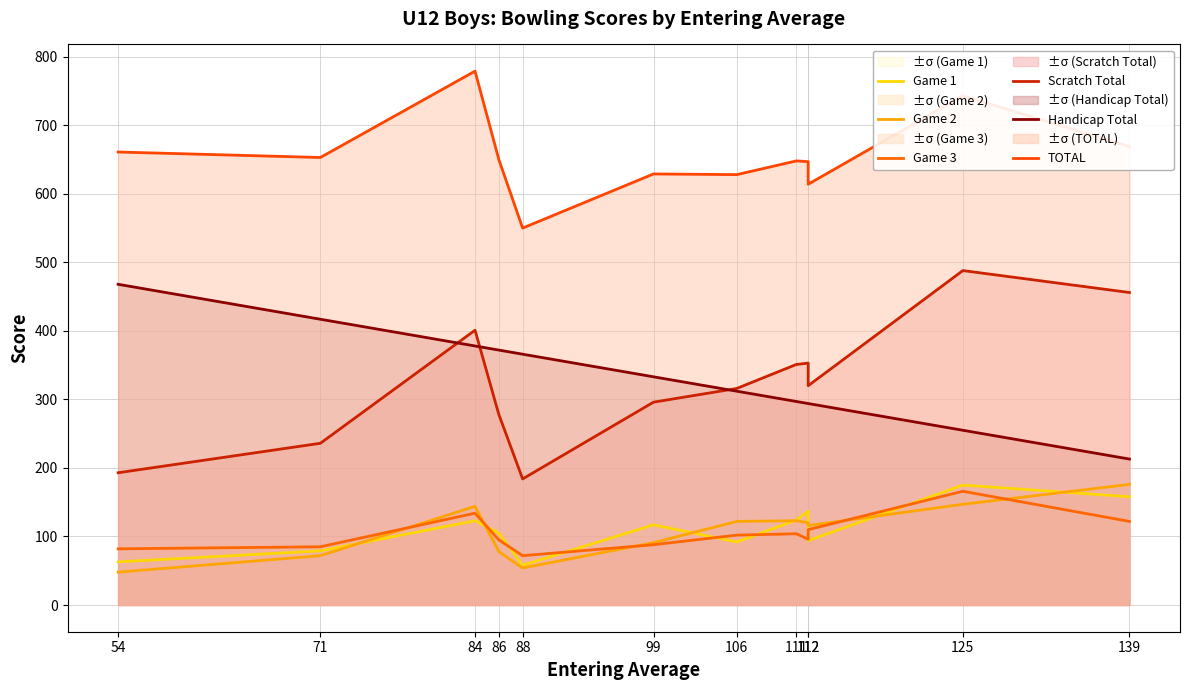

Rank the categories by Game 1 value from highest to lowest.

125, 139, 112, 111, 84, 99, 86, 112, 106, 71, 54, 88